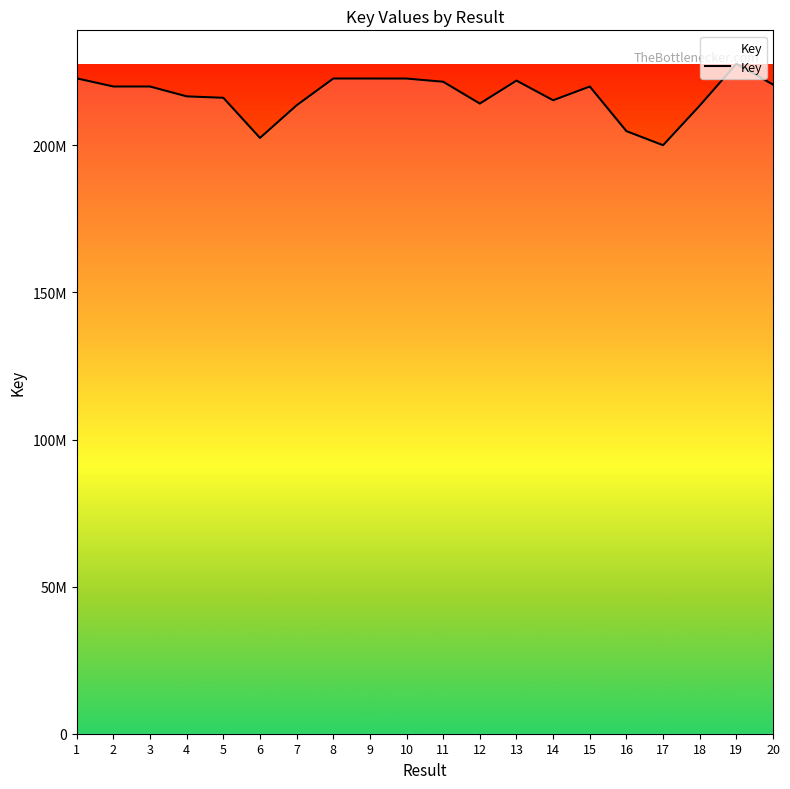

Reading left to right, what are all the values shown in this chart?

222794430	220020428	220018843	216672895	216184430	202546334	213634532	222736714	222733130	222728662	221638799	214223681	222033757	215346168	220018435	204849400	200065360	213519498	227734109	220679175